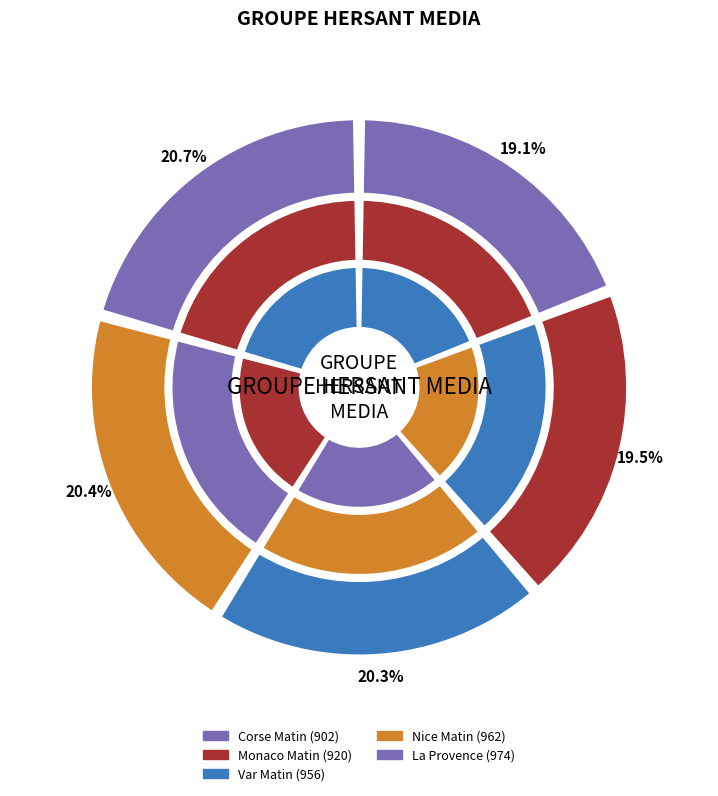

How many segments does this pie chart have?

5